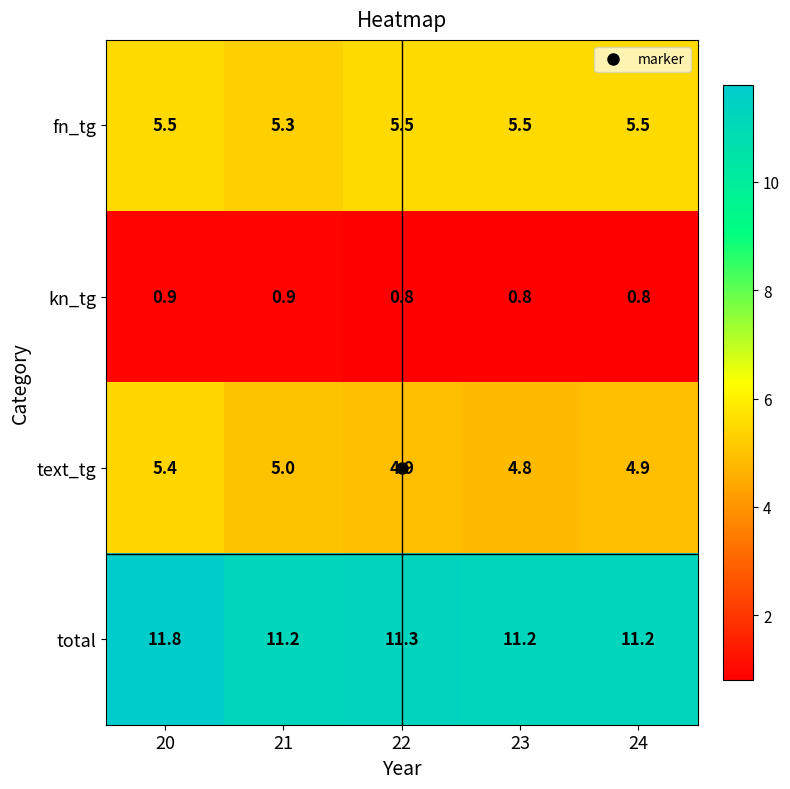

What is the greatest value displayed?

11.8